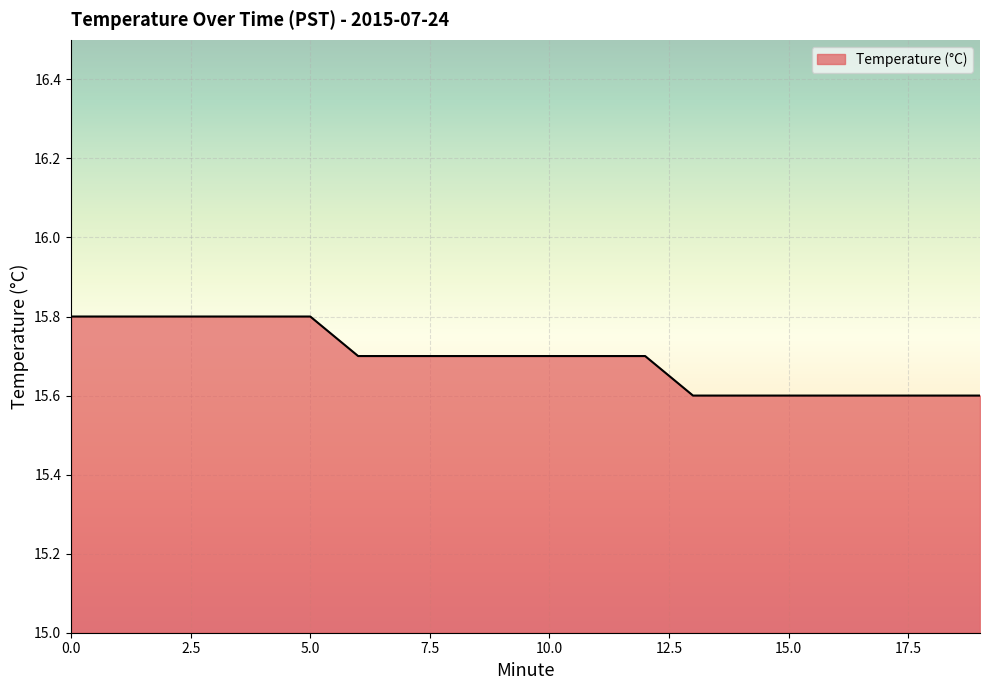

What is the smallest value displayed?

15.6